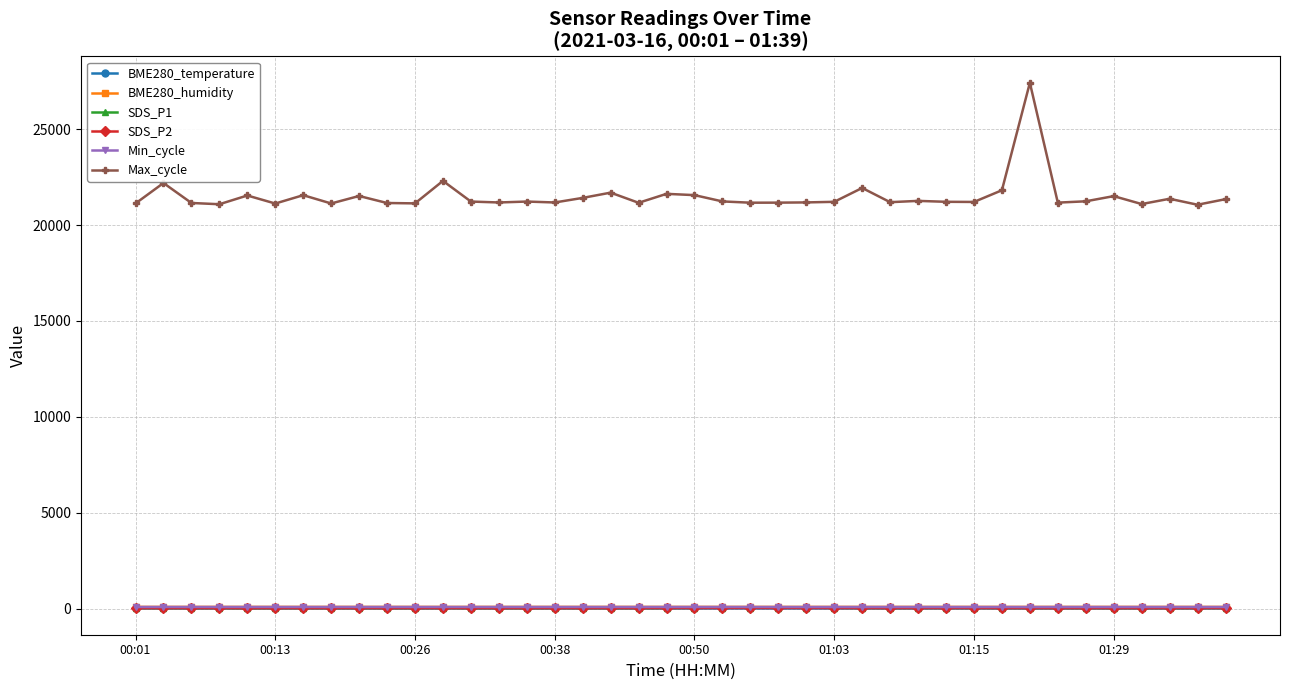

At how many categories does at least one series exceed 6890?

40